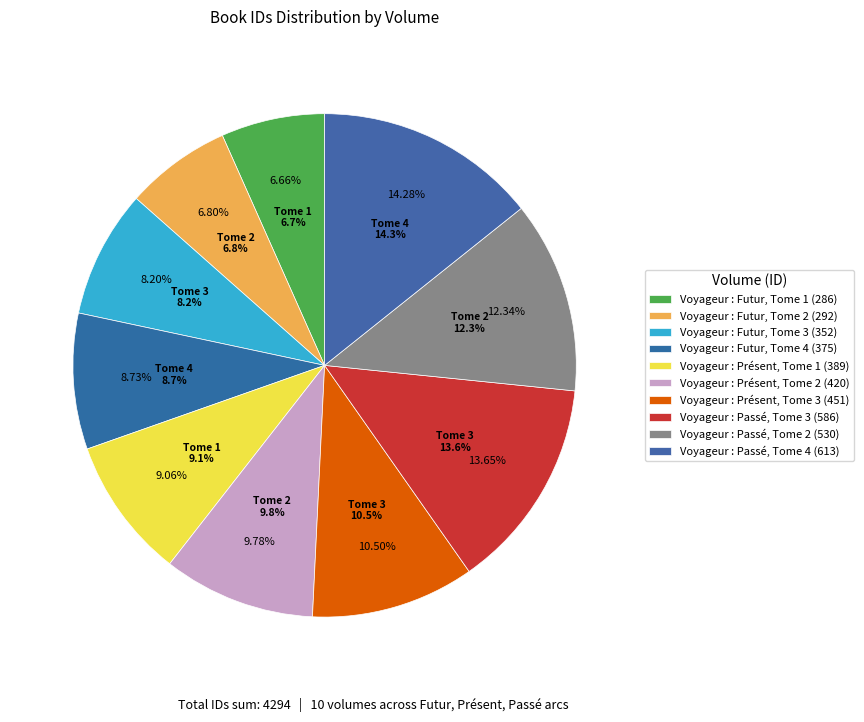

To the nearest percent, what portion does Voyageur : Passé, Tome 4 represent?

14%